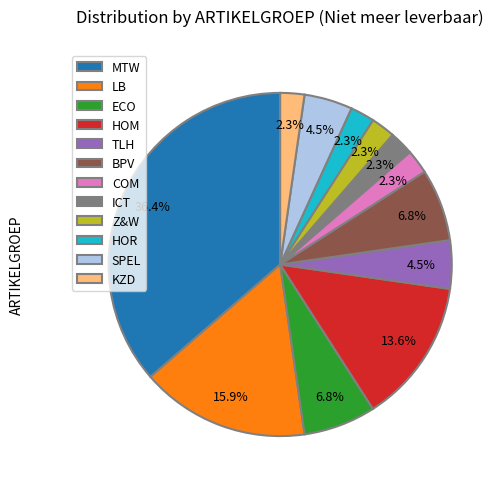

Is it true that MTW is 24% of the pie?

False